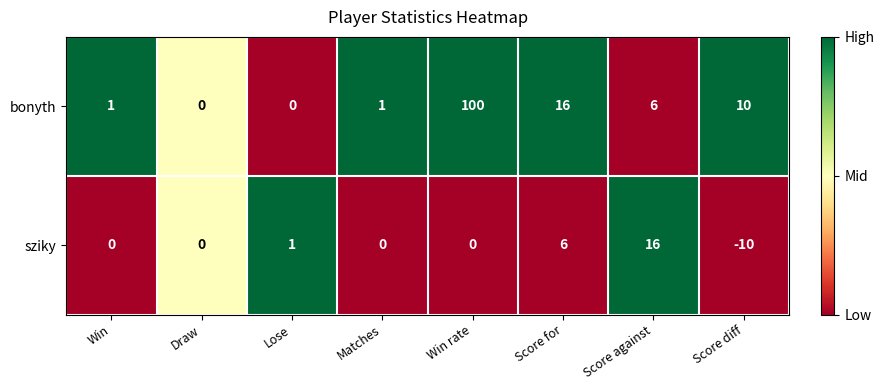

Which series has the largest total across all categories?

bonyth